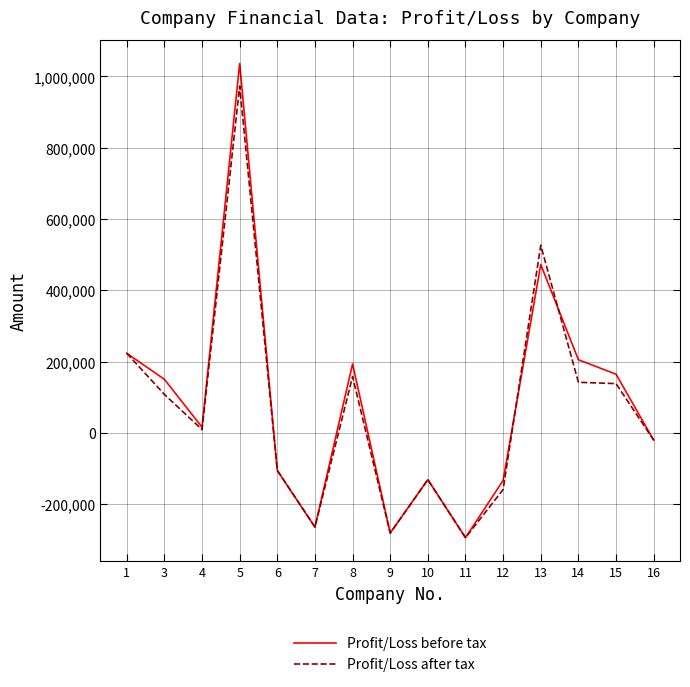

What is the smallest value displayed?

-293919.0